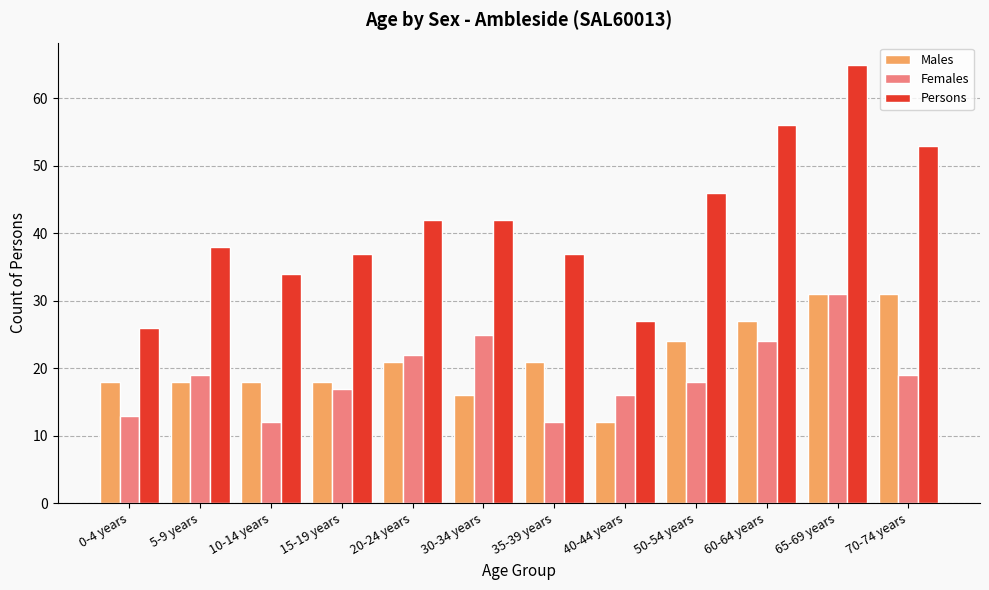

How many series are shown in this chart?

3